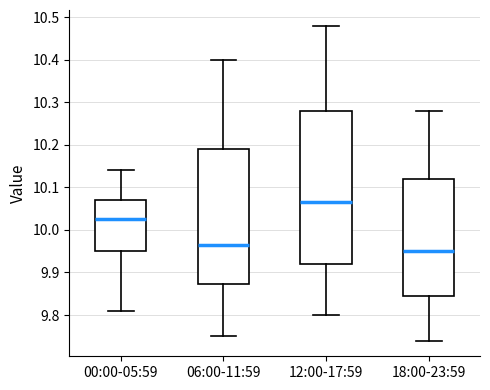

Reading left to right, read every box against the y-axis: the position of its median line, the range the box covers, and the ends of its whiskers. The values are not printed on the chart, so give them approximately, as read against the axis.

00:00-05:59: median 10.03, box 9.95 to 10.07, whiskers 9.81 to 10.14
06:00-11:59: median 9.97, box 9.87 to 10.19, whiskers 9.75 to 10.40
12:00-17:59: median 10.07, box 9.92 to 10.28, whiskers 9.80 to 10.48
18:00-23:59: median 9.95, box 9.85 to 10.12, whiskers 9.74 to 10.28